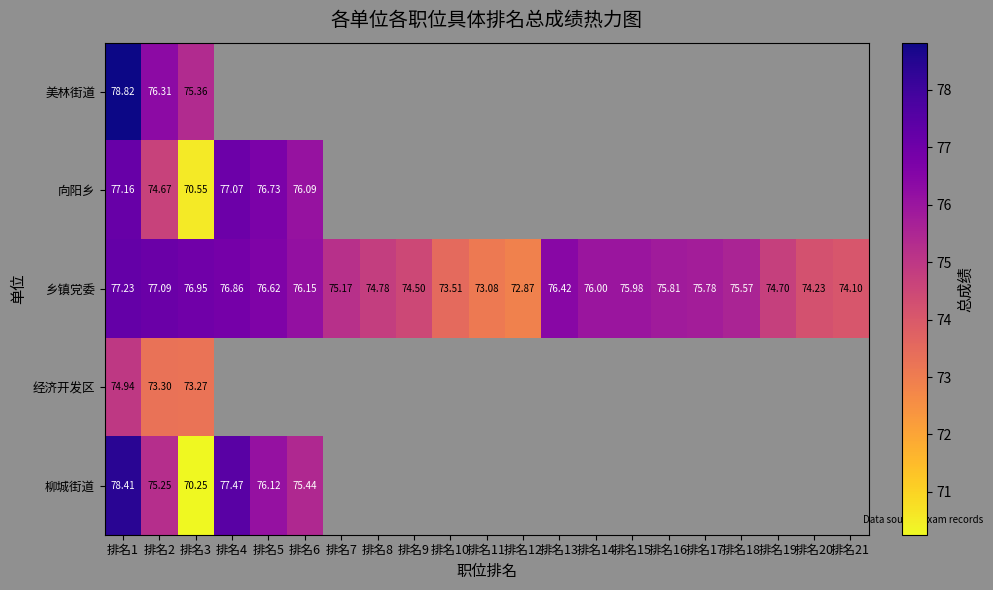

What is the average value of the 乡镇党委 series?

75.4